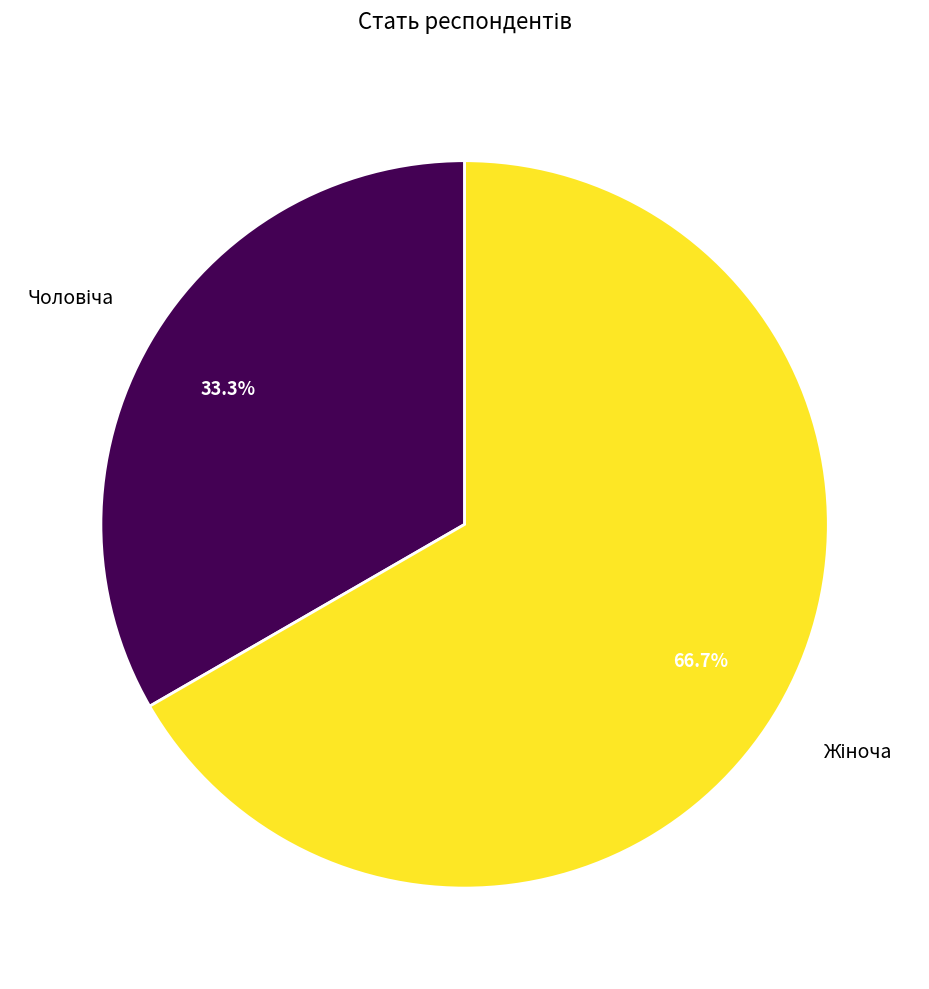

Does any single category account for the majority?

Yes